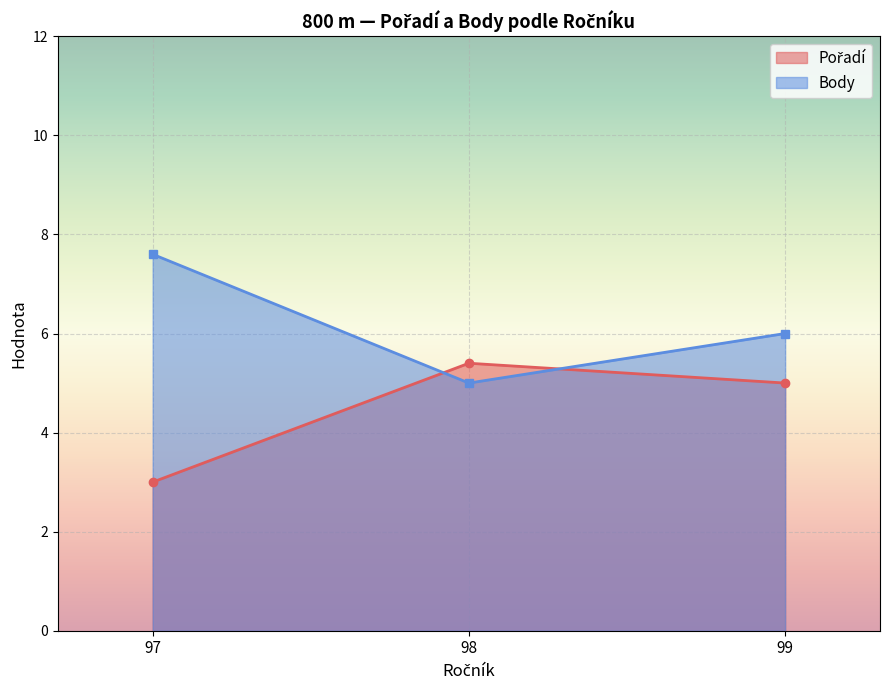

True or false: Body has a value of 9.6 at 99.

False